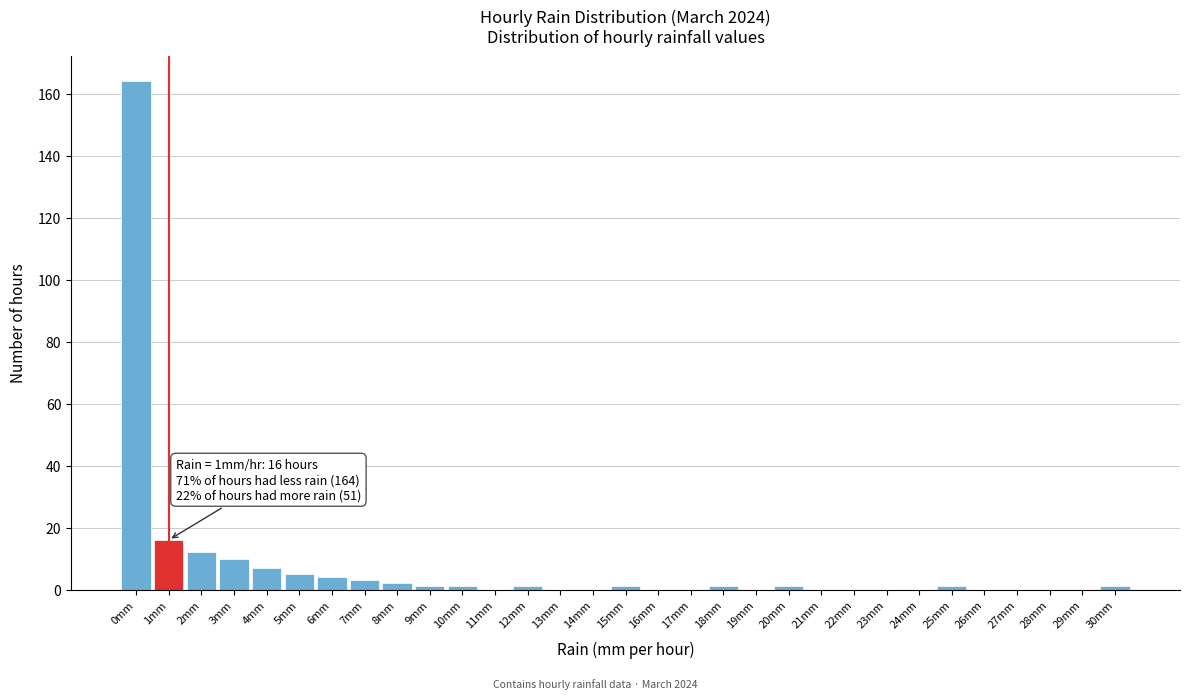

At which category does the chart reach its peak across all series?

0mm